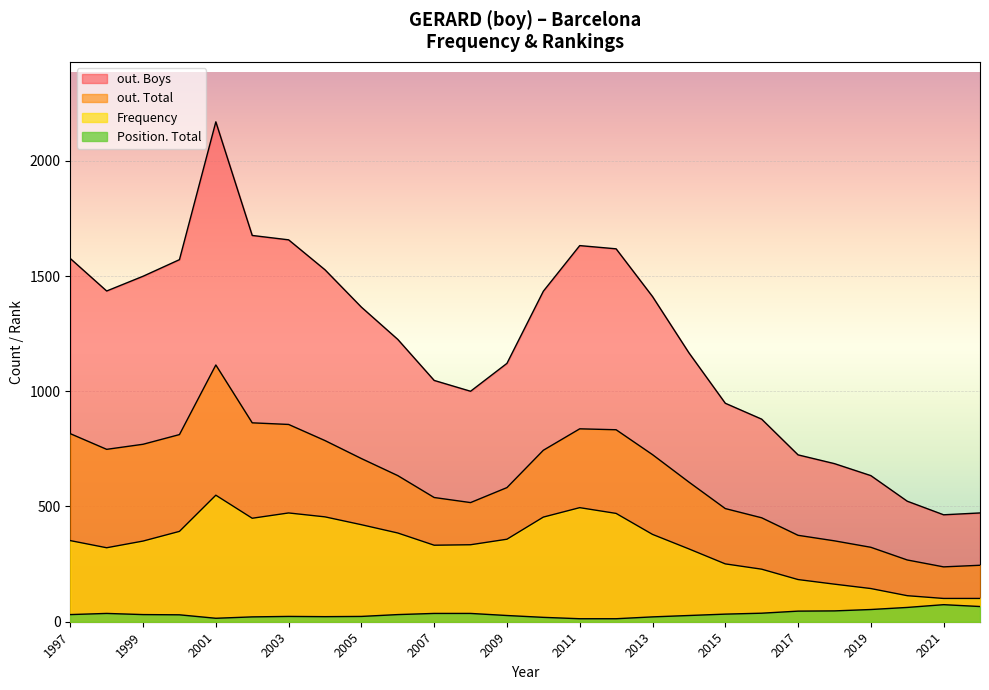

Which series has the widest spread of values?

out. Boys